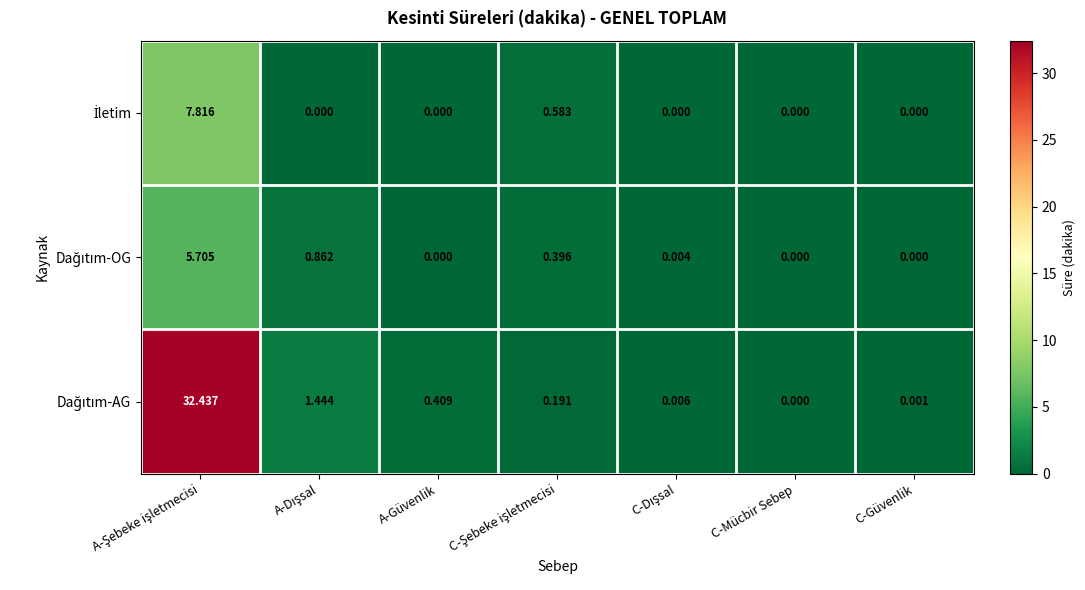

List the series in order of their peak value, highest first.

Dağıtım-AG, İletim, Dağıtım-OG